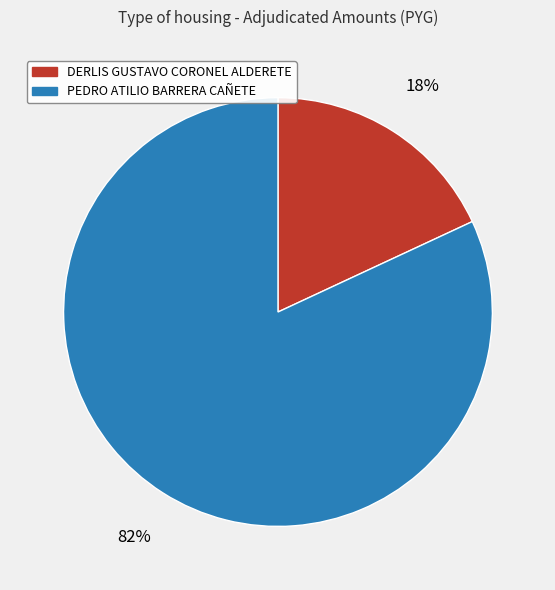

Do DERLIS GUSTAVO CORONEL ALDERETE and PEDRO ATILIO BARRERA CAÑETE together represent more than half of the pie?

Yes